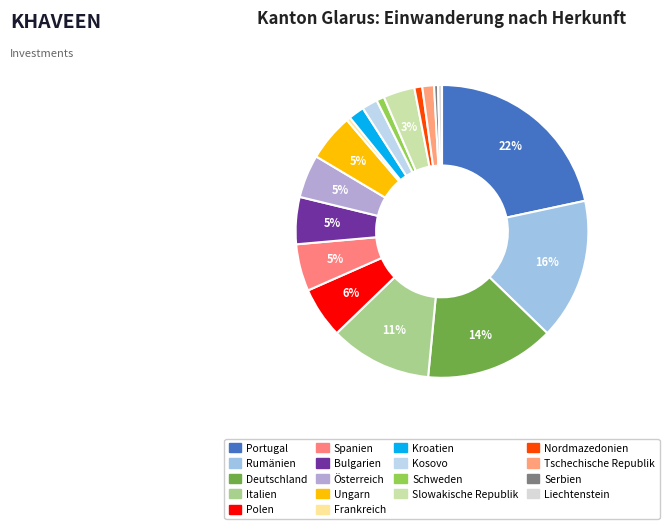

How many slices are in this pie chart?

18